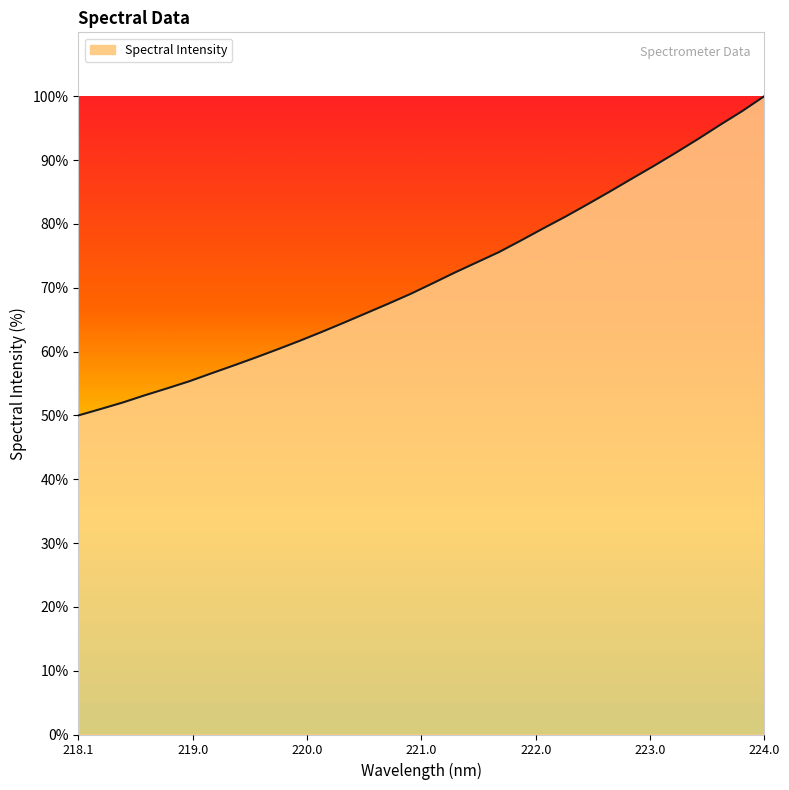

What is the smallest value displayed?

50.0